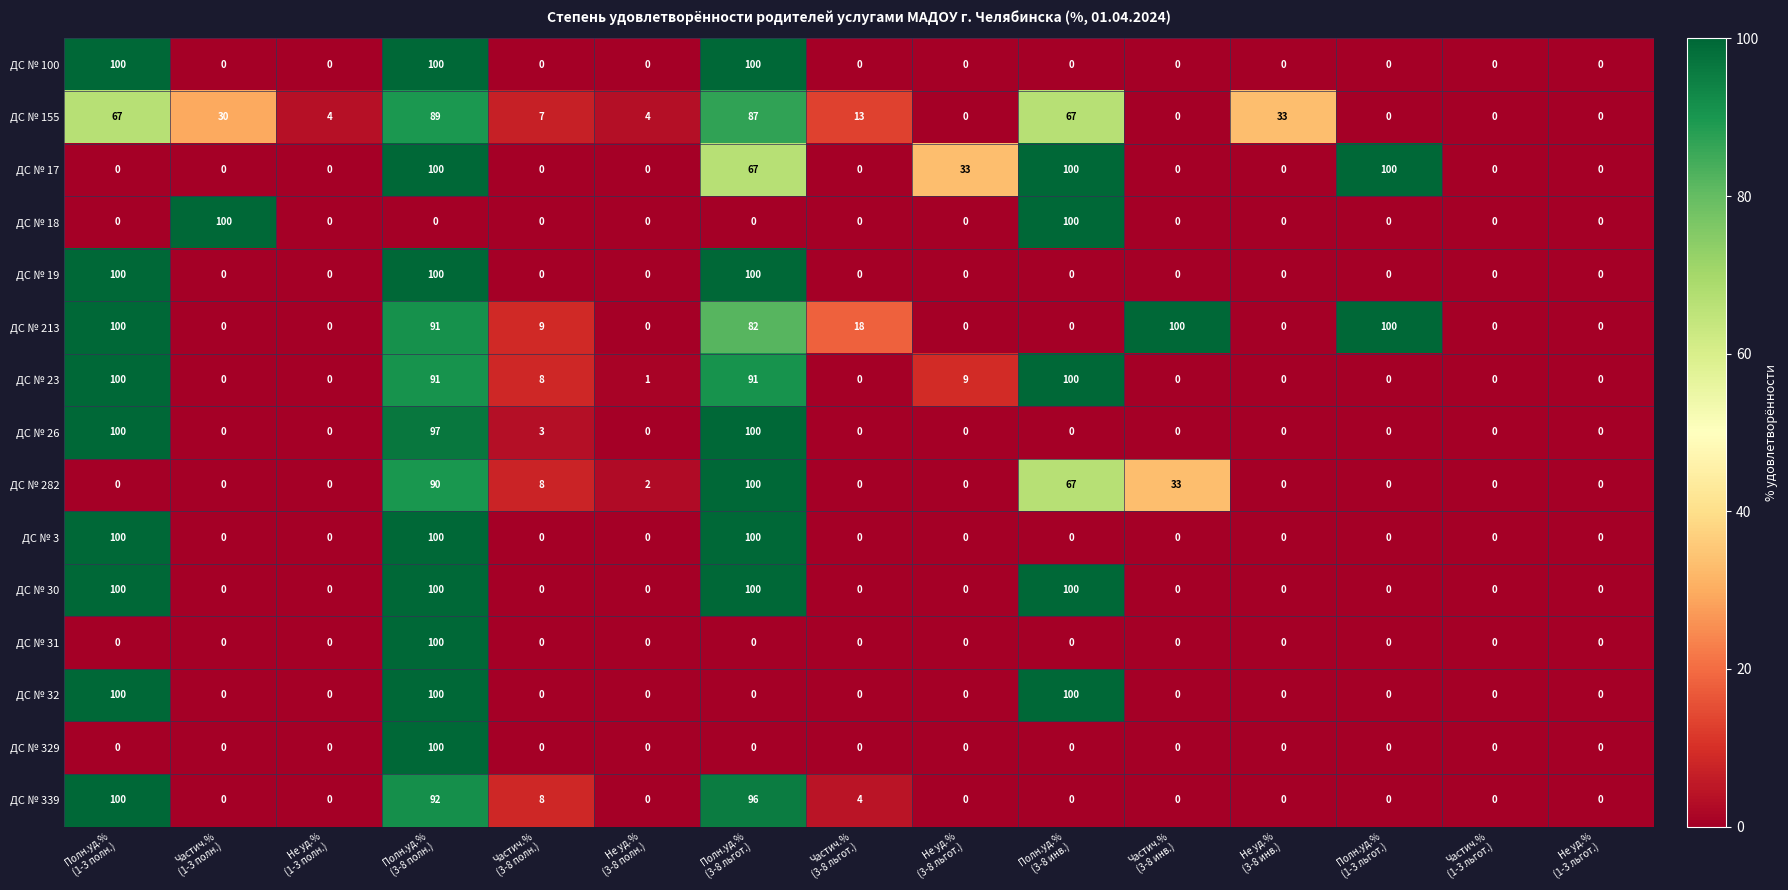

What is the maximum value shown in the chart?

100